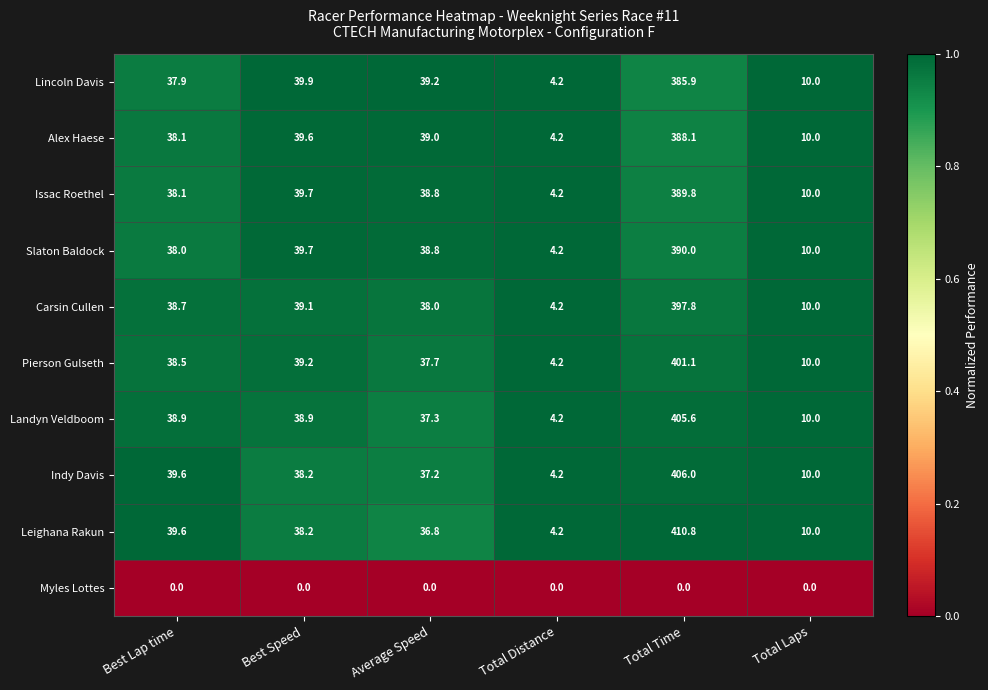

Which series has the largest total across all categories?

Leighana Rakun